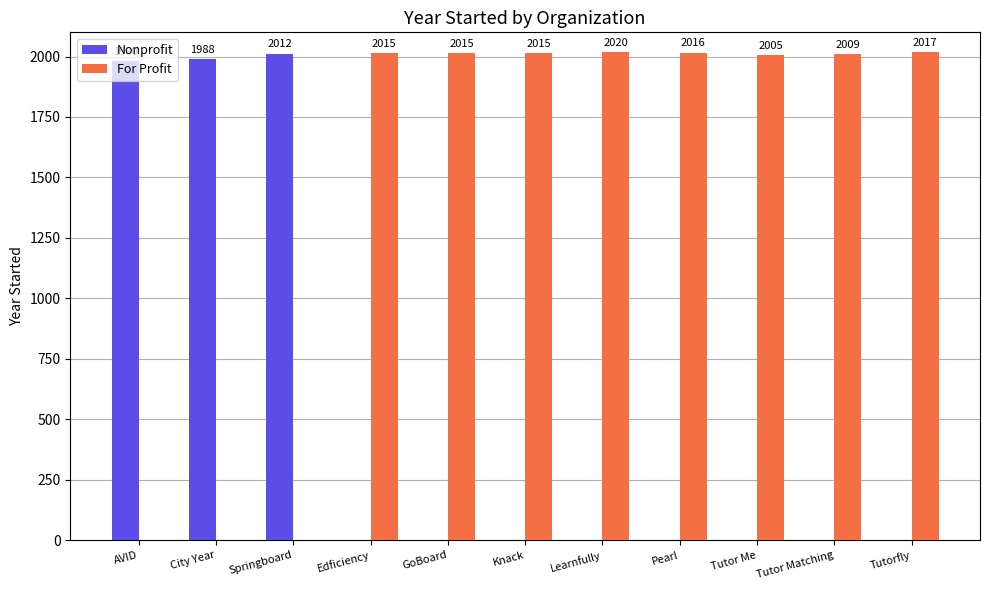

The value of Nonprofit at AVID is 1980. True or false?

True